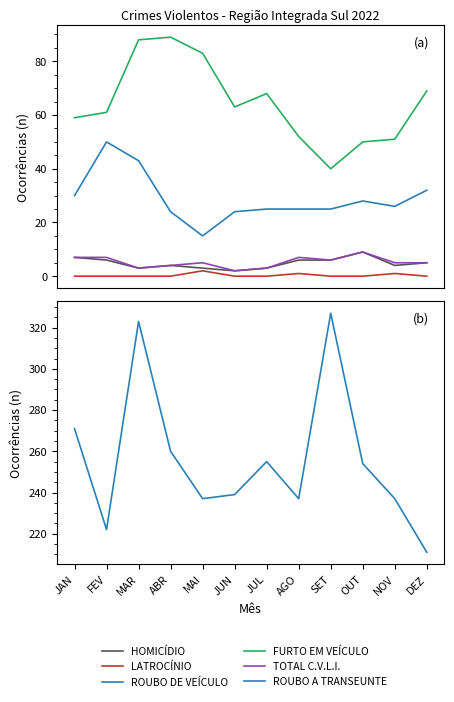

Reading left to right, extract all data points from this chart.

HOMICÍDIO: JAN=7	FEV=6	MAR=3	ABR=4	MAI=3	JUN=2	JUL=3	AGO=6	SET=6	OUT=9	NOV=4	DEZ=5
LATROCÍNIO: JAN=0	FEV=0	MAR=0	ABR=0	MAI=2	JUN=0	JUL=0	AGO=1	SET=0	OUT=0	NOV=1	DEZ=0
ROUBO DE VEÍCULO: JAN=30	FEV=50	MAR=43	ABR=24	MAI=15	JUN=24	JUL=25	AGO=25	SET=25	OUT=28	NOV=26	DEZ=32
FURTO EM VEÍCULO: JAN=59	FEV=61	MAR=88	ABR=89	MAI=83	JUN=63	JUL=68	AGO=52	SET=40	OUT=50	NOV=51	DEZ=69
TOTAL C.V.L.I.: JAN=7	FEV=7	MAR=3	ABR=4	MAI=5	JUN=2	JUL=3	AGO=7	SET=6	OUT=9	NOV=5	DEZ=5
ROUBO A TRANSEUNTE: JAN=271	FEV=222	MAR=323	ABR=260	MAI=237	JUN=239	JUL=255	AGO=237	SET=327	OUT=254	NOV=237	DEZ=211